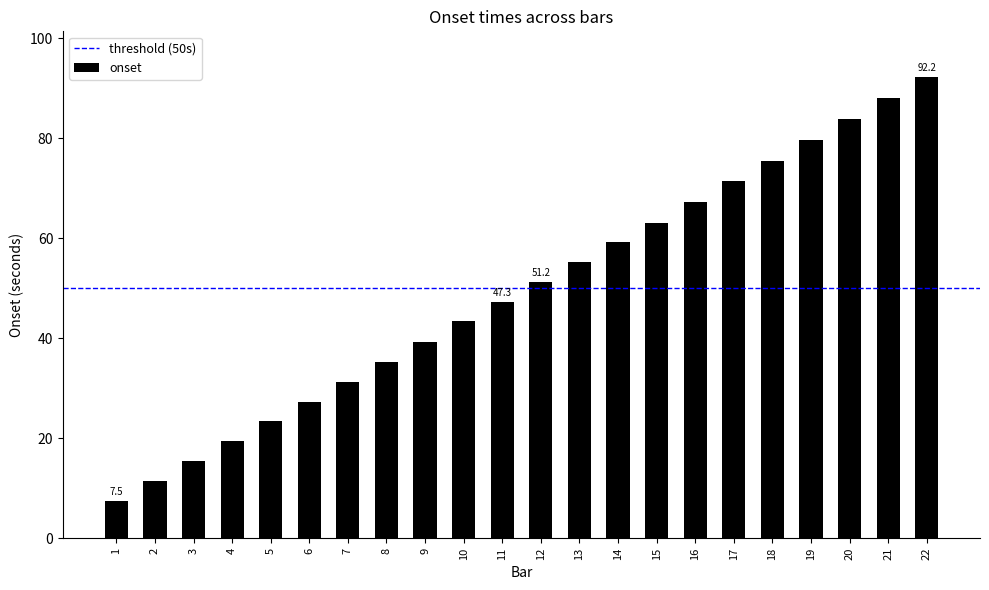

Reading left to right, what are all the values shown in this chart?

7.5	11.5	15.5	19.5	23.5	27.3	31.2	35.2	39.3	43.4	47.3	51.2	55.3	59.2	63.1	67.2	71.5	75.5	79.7	83.9	88.1	92.2